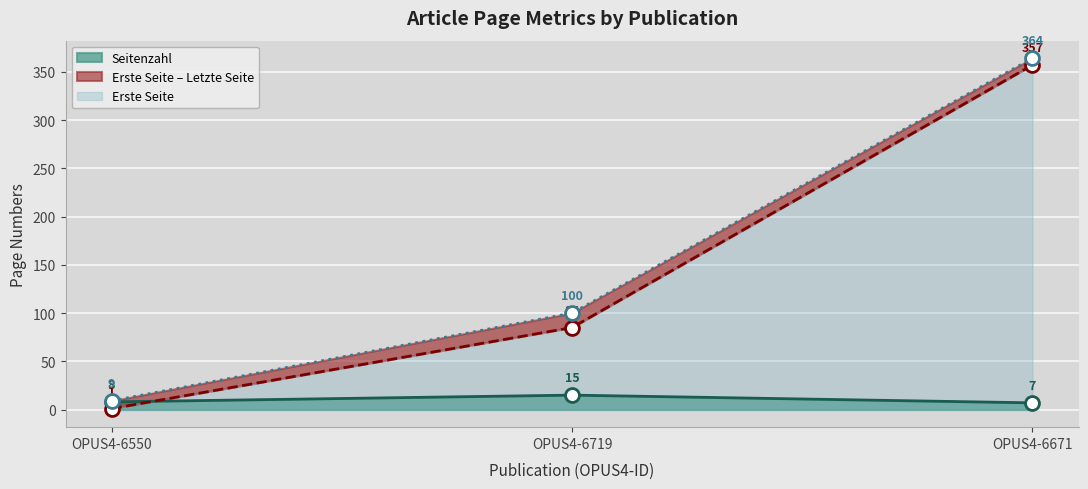

The value of Seitenzahl at OPUS4-6671 is 7. True or false?

True